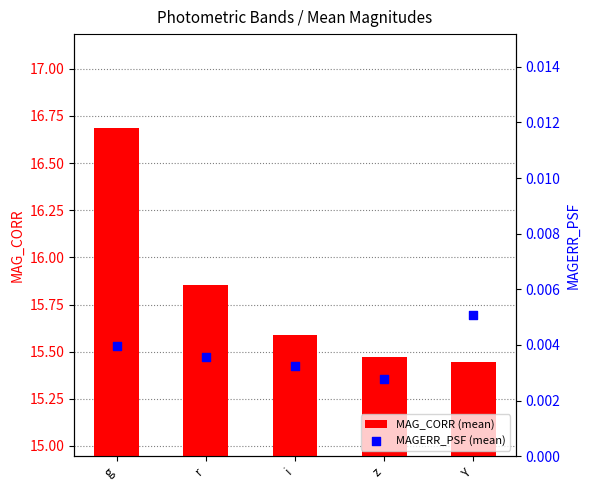

Which series has the largest total across all categories?

MAG_CORR (mean)